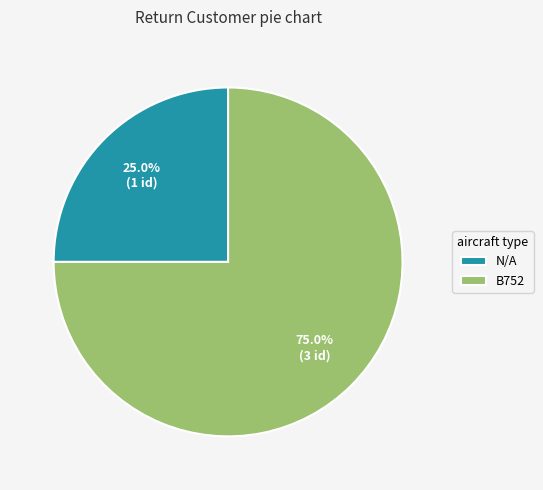

What percentage is NOT represented by N/A?

75.0%